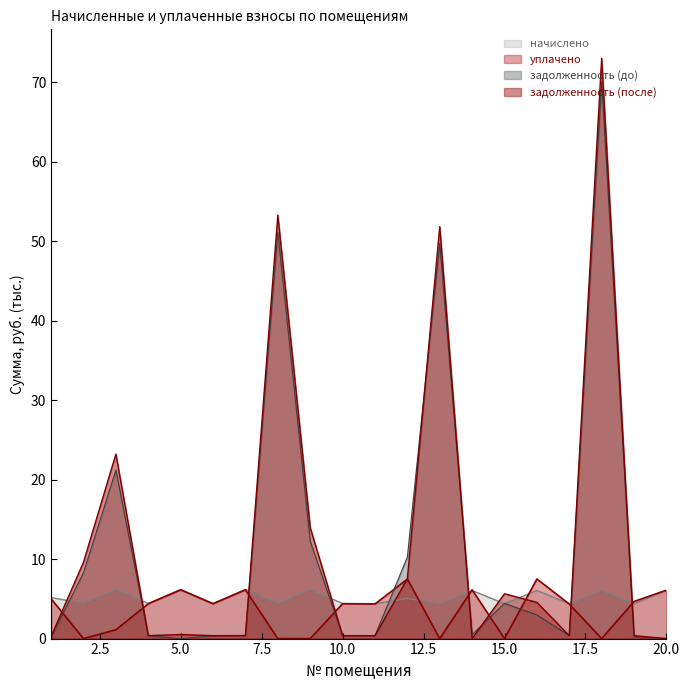

Count the number of data series in this chart.

4